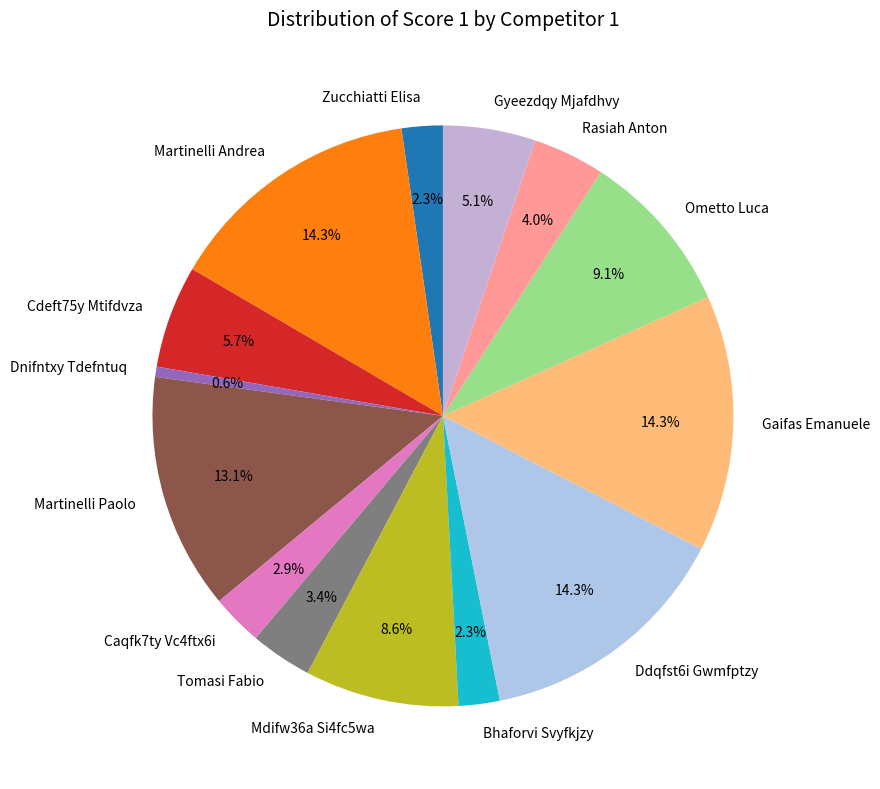

Is it true that Gaifas Emanuele is 14% of the pie?

True